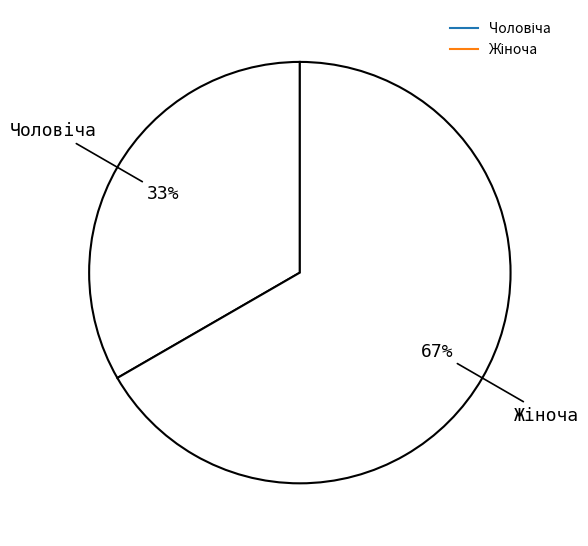

Is it true that Чоловіча is 33% of the pie?

True